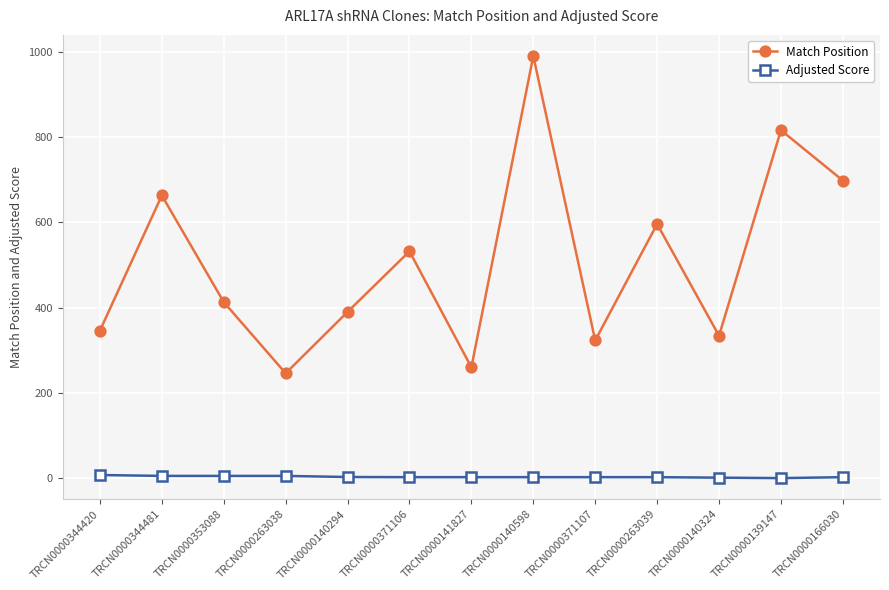

What is the difference between the Match Position values at TRCN0000353088 and TRCN0000140598?

577.0